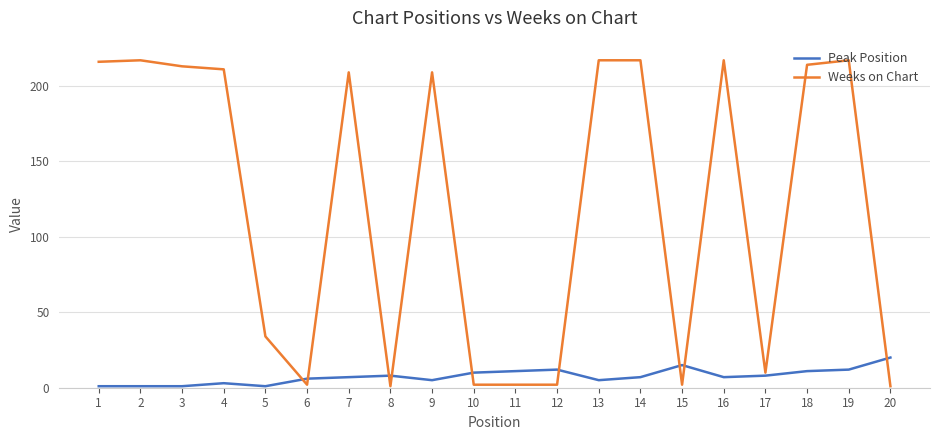

Which category has the highest value in the Peak Position series?

20